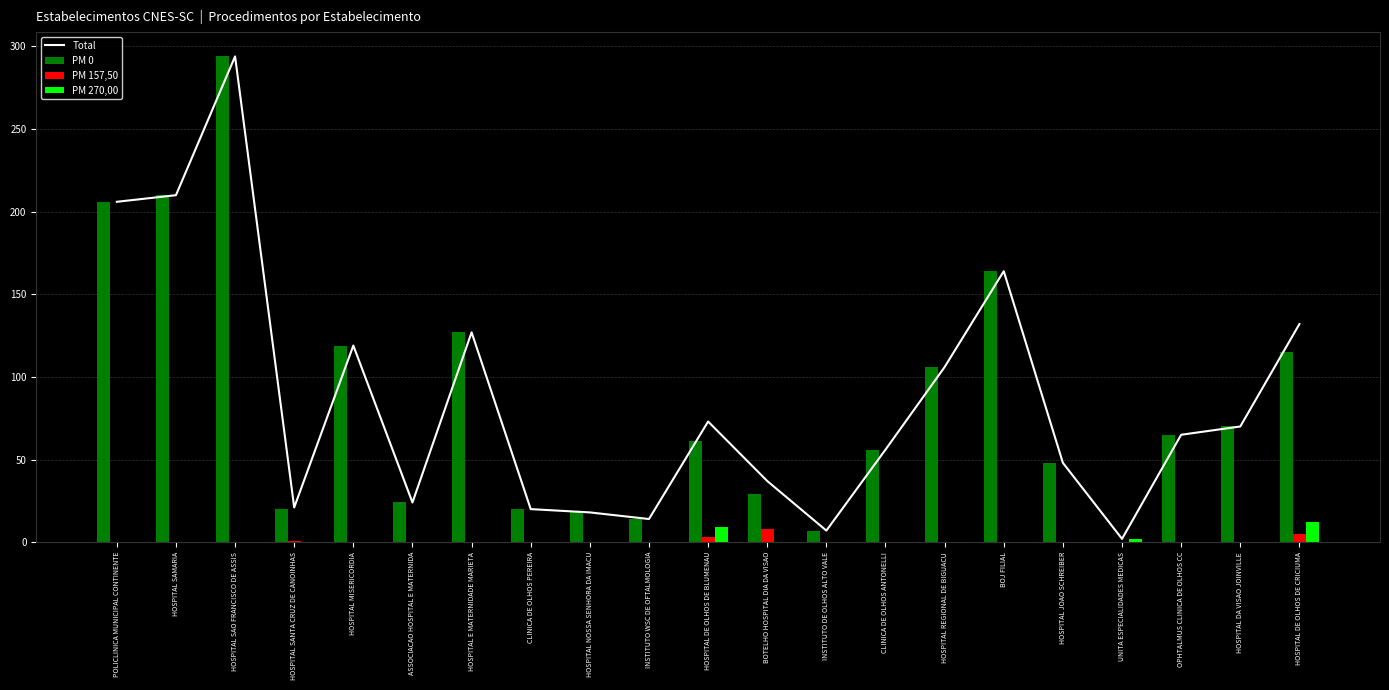

What is the maximum value shown in the chart?

294